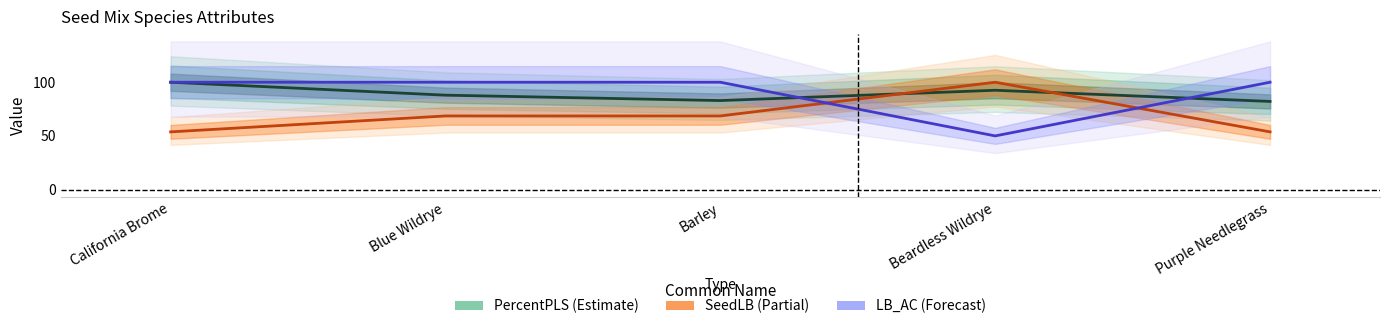

What is the average value of the PercentPLS series?

89.1